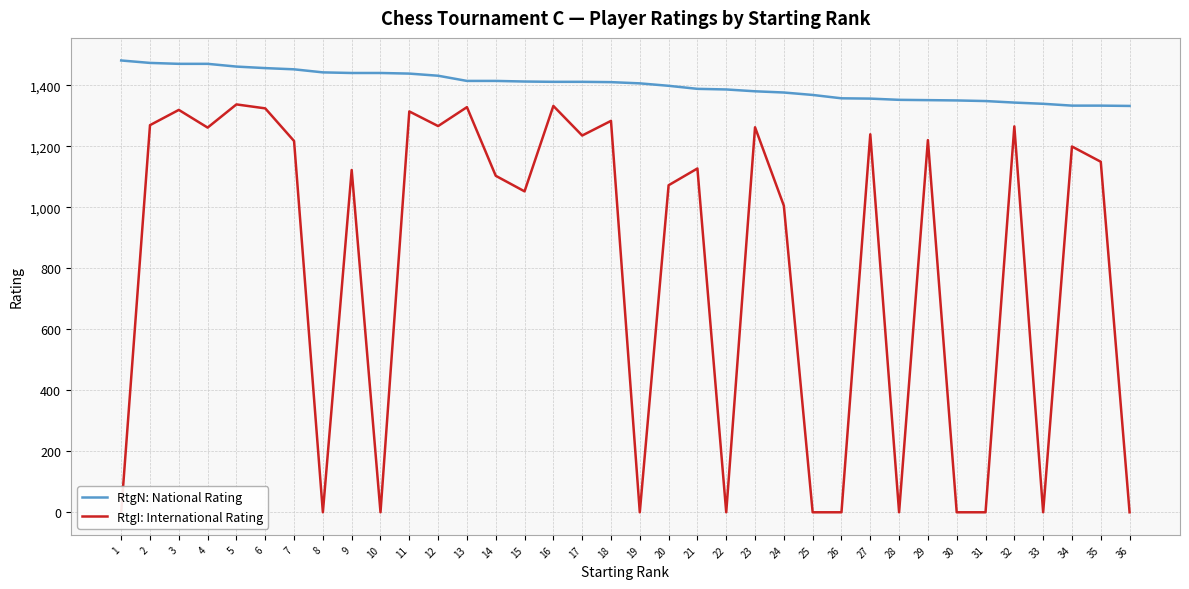

How many values in the RtgI: International Rating series exceed 1149?

17